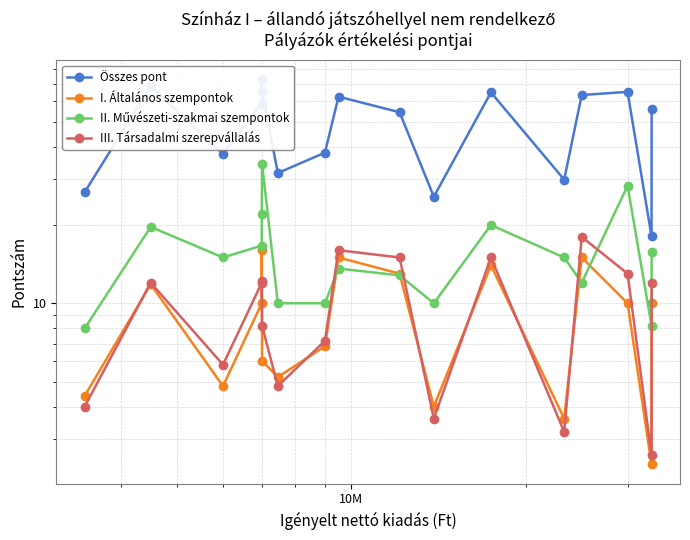

How many categories are shown in the chart?

17